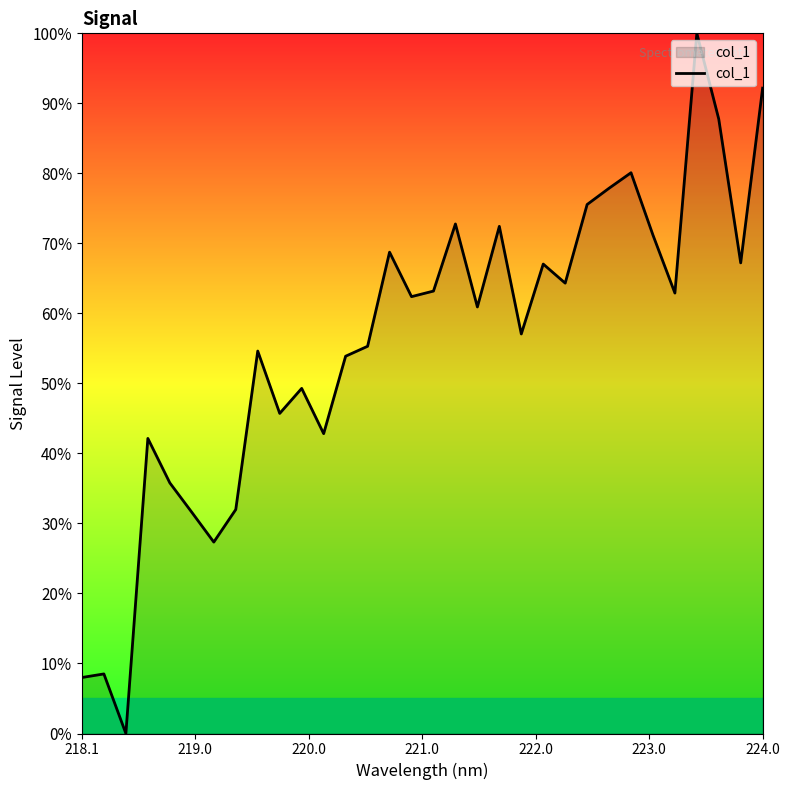

What is the maximum value shown in the chart?

100.0